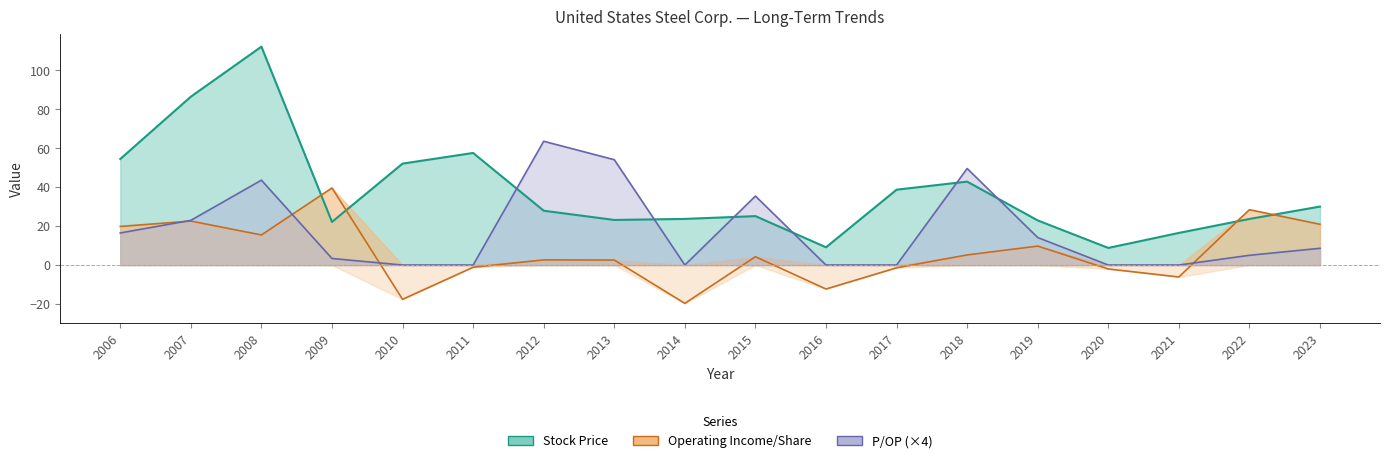

What is the total value across all series at 2020?

6.8